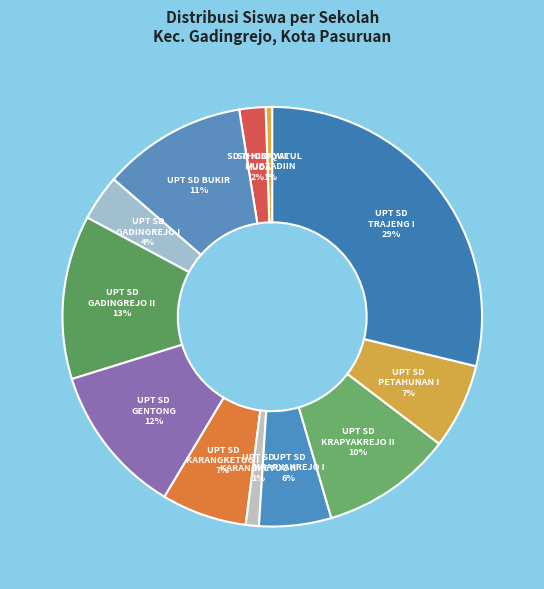

How many segments does this pie chart have?

12